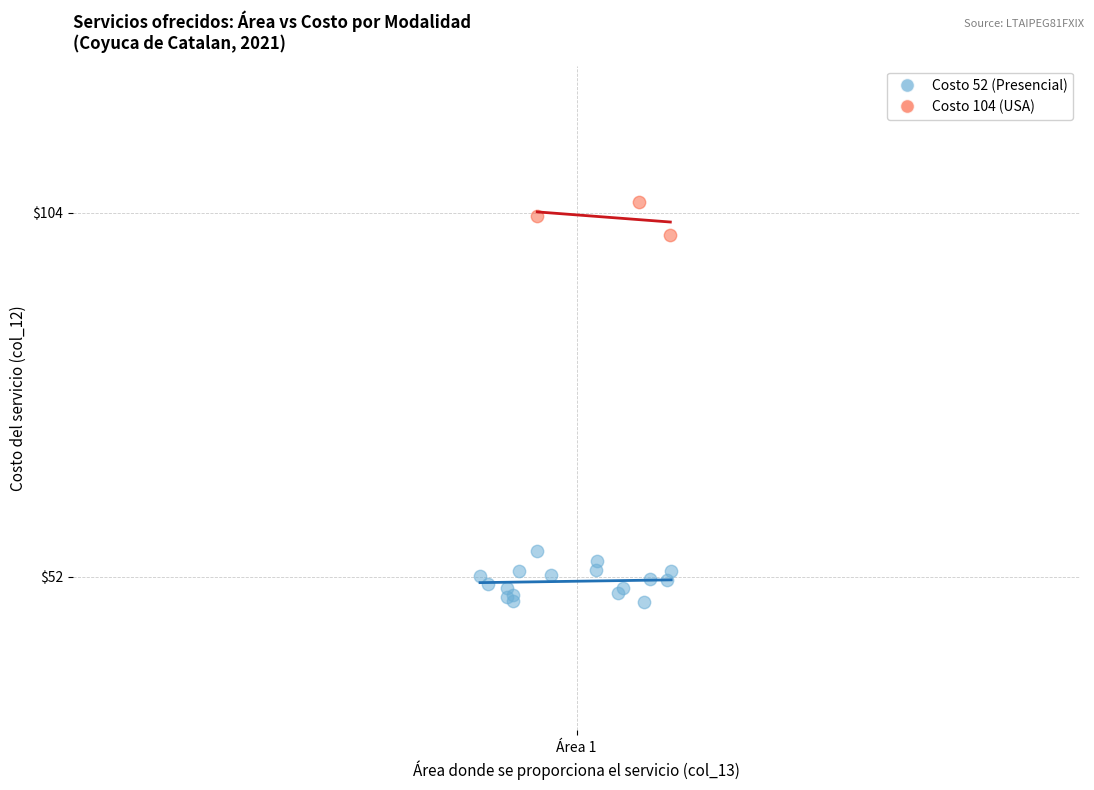

Which series reaches the minimum Y coordinate?

Costo 52 (Presencial)